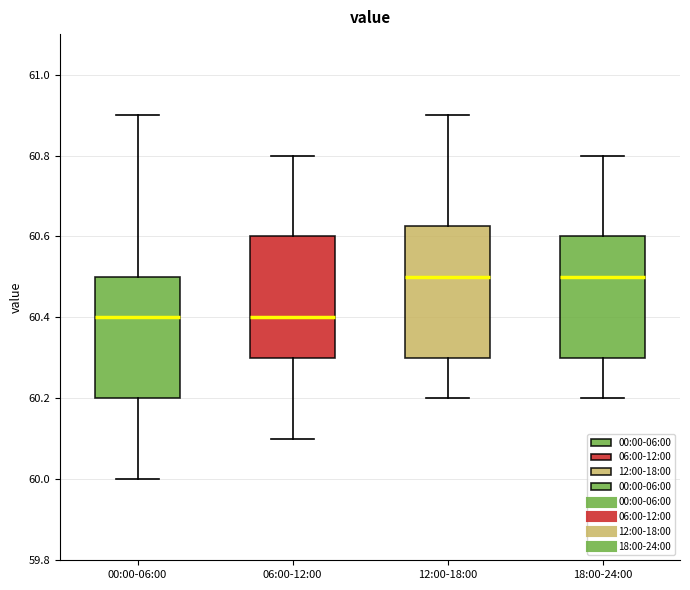

Reading left to right, transcribe this box plot: for each box, give where its median line is, the range the box spans, and where its two whiskers end, as read against the y-axis. The values are not printed on the chart, so give them approximately, as read against the axis.

00:00-06:00: median 60.40, box 60.20 to 60.50, whiskers 60.00 to 60.90
06:00-12:00: median 60.40, box 60.30 to 60.60, whiskers 60.10 to 60.80
12:00-18:00: median 60.50, box 60.30 to 60.62, whiskers 60.20 to 60.90
18:00-24:00: median 60.50, box 60.30 to 60.60, whiskers 60.20 to 60.80